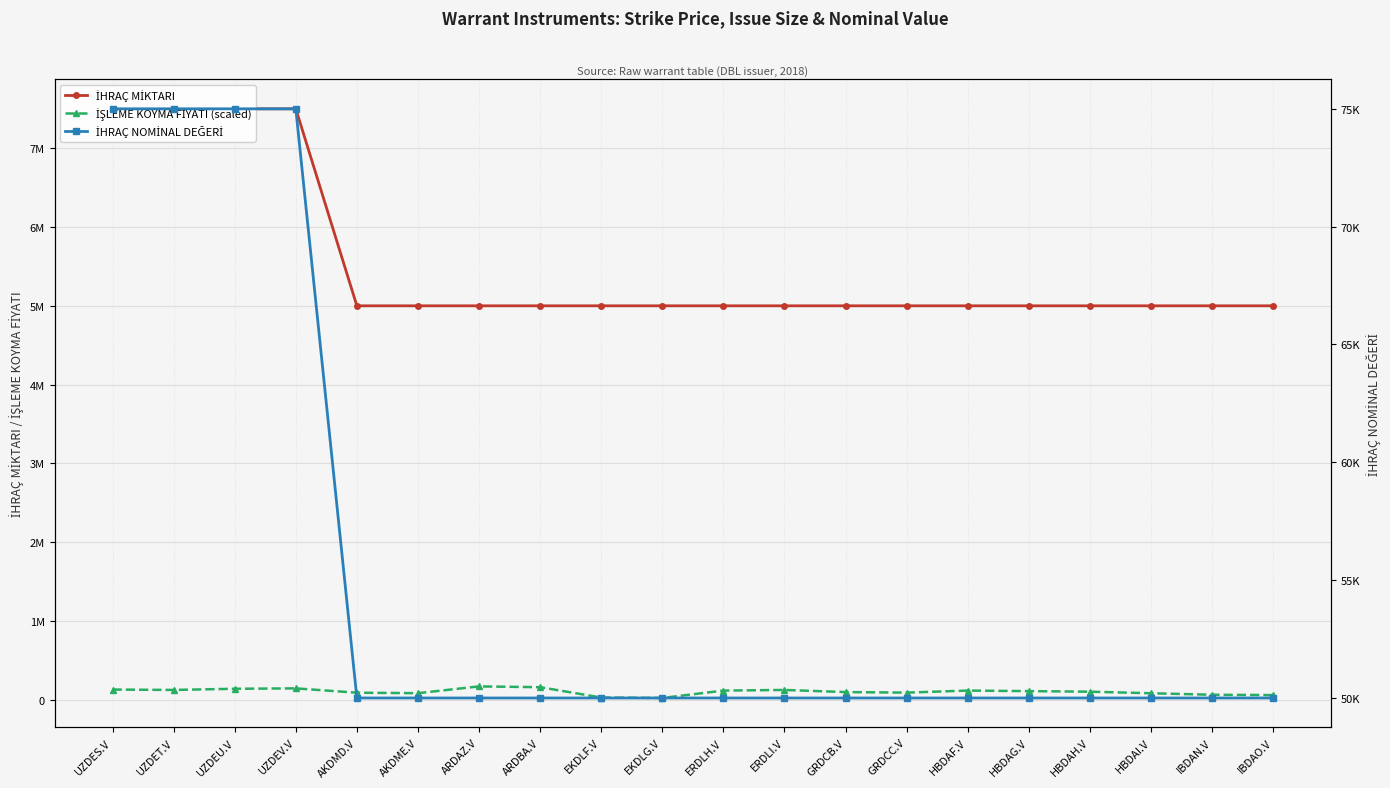

Is it true that İŞLEME KOYMA FİYATI (scaled) equals 41921 at HBDAG.V?

False